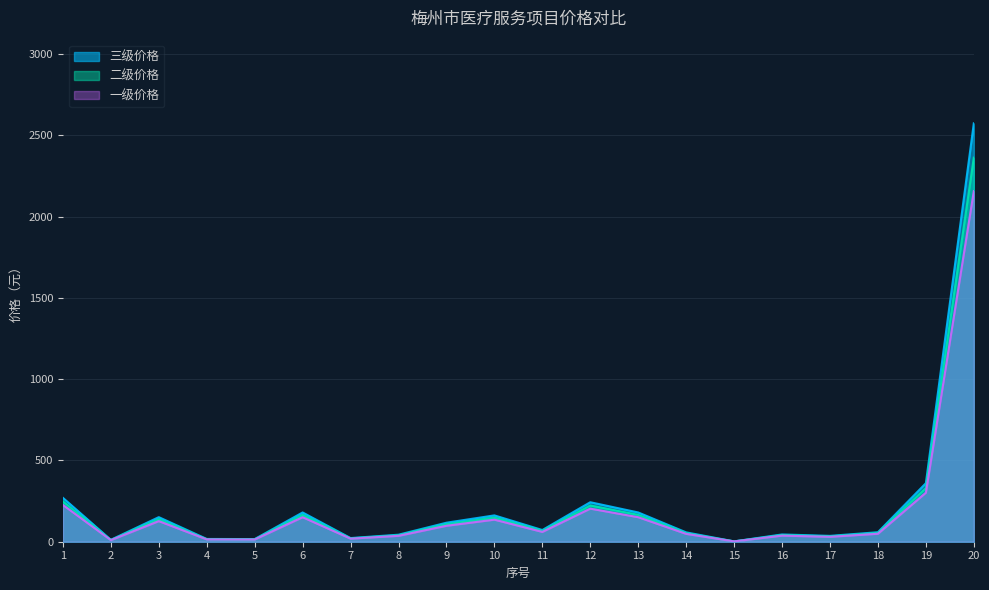

List the labels in order of 三级价格 value, smallest first.

15, 2, 5, 4, 7, 17, 8, 16, 14, 18, 11, 9, 3, 10, 6, 13, 12, 1, 19, 20